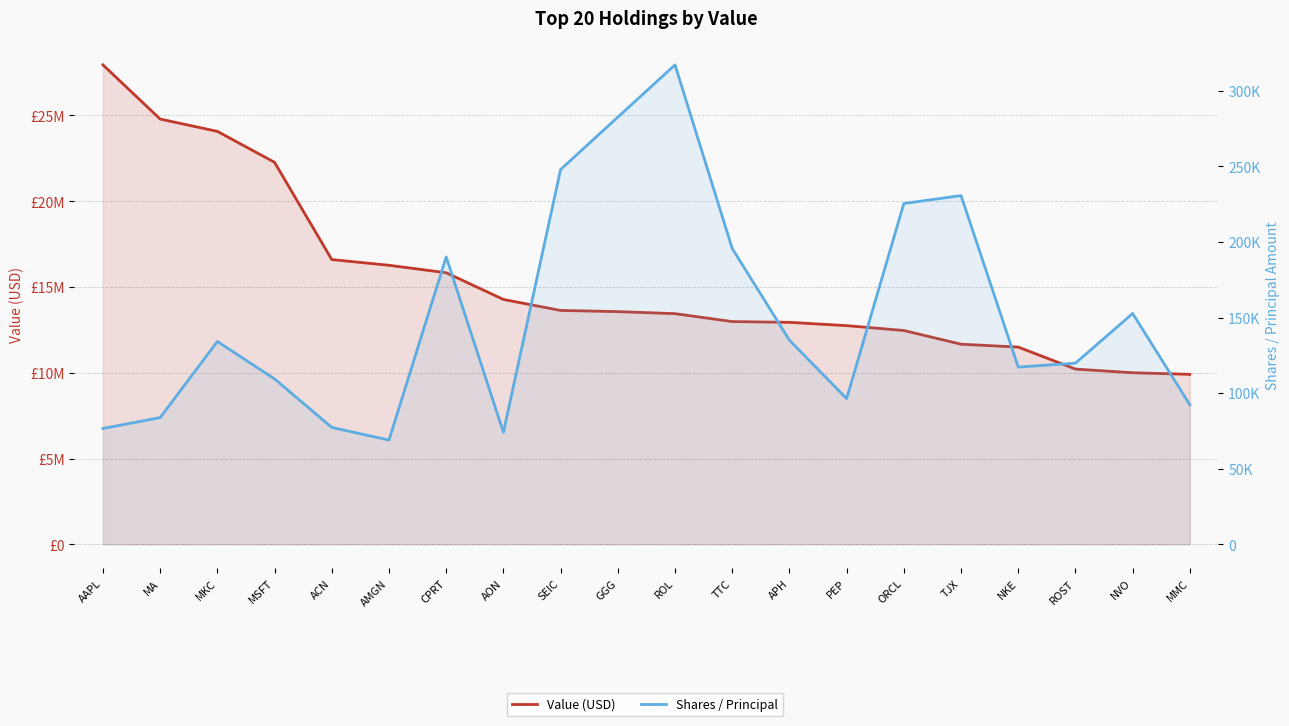

What is the value of the Shares / Principal point at the 4th from the left?

109431